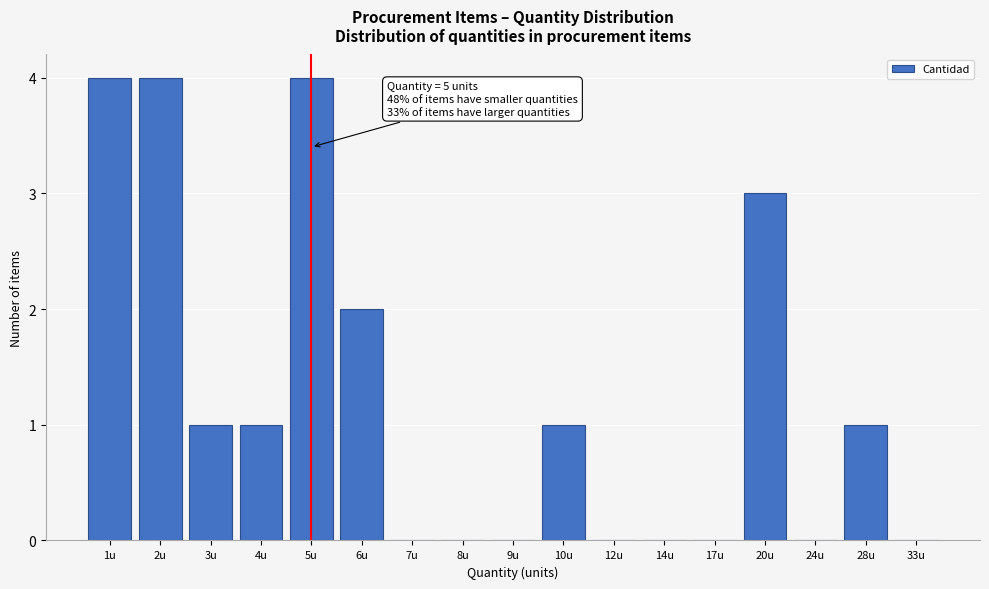

Reading left to right, list all the values displayed in this chart.

1u=4	2u=4	3u=1	4u=1	5u=4	6u=2	7u=0	8u=0	9u=0	10u=1	12u=0	14u=0	17u=0	20u=3	24u=0	28u=1	33u=0